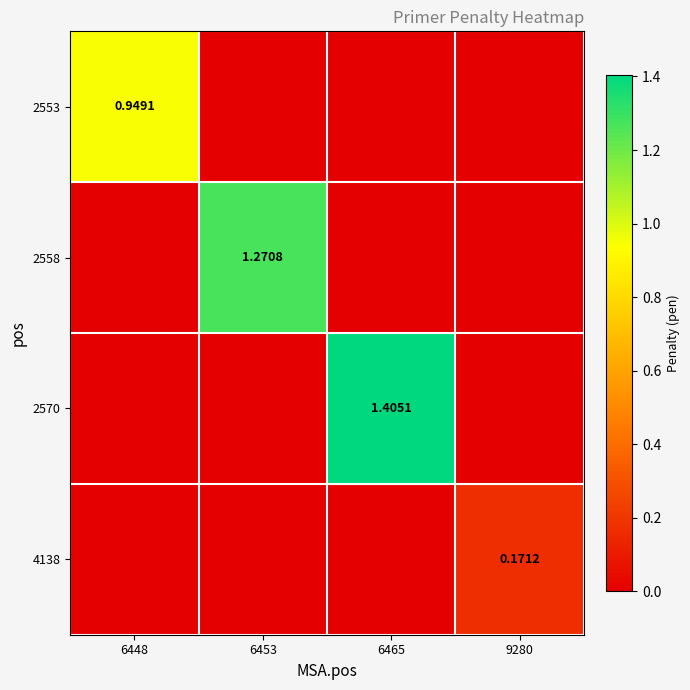

Rank the categories by 2570 value from highest to lowest.

6465, 6448, 6453, 9280